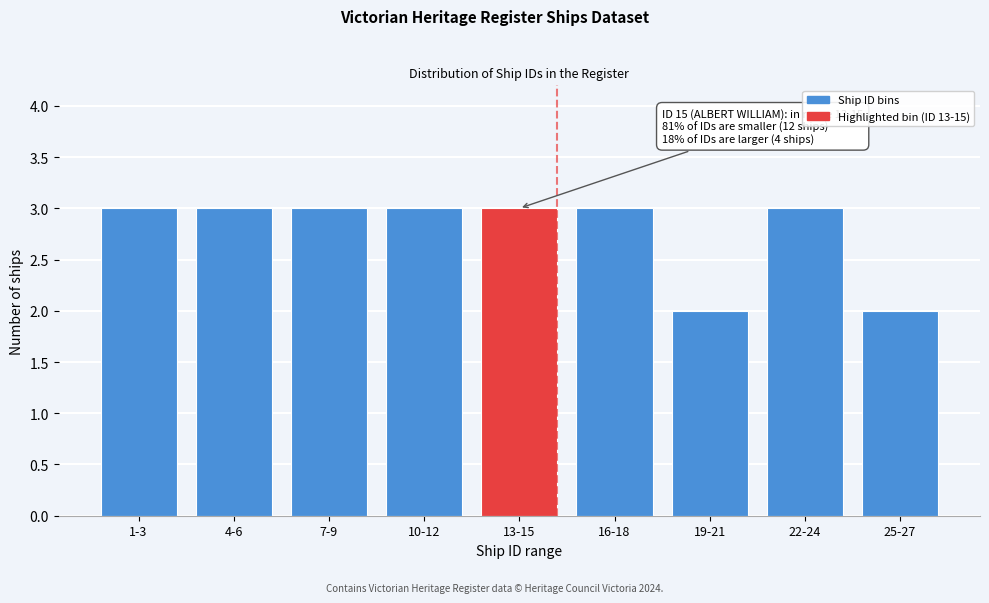

Reading left to right, extract all data points from this chart.

1-3=3	4-6=3	7-9=3	10-12=3	13-15=3	16-18=3	19-21=2	22-24=3	25-27=2